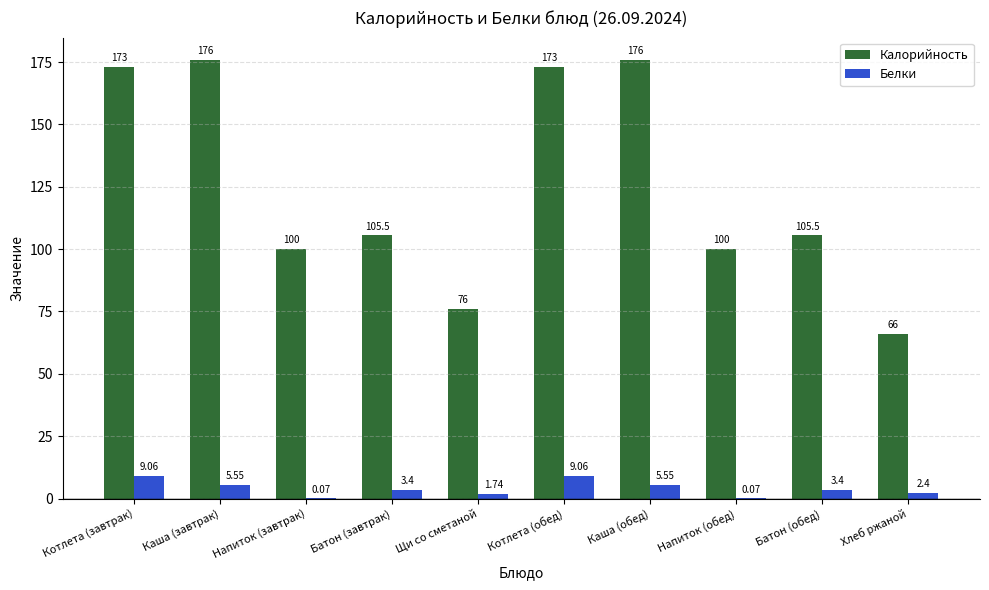

What is the total value across all series at Батон (обед)?

108.9